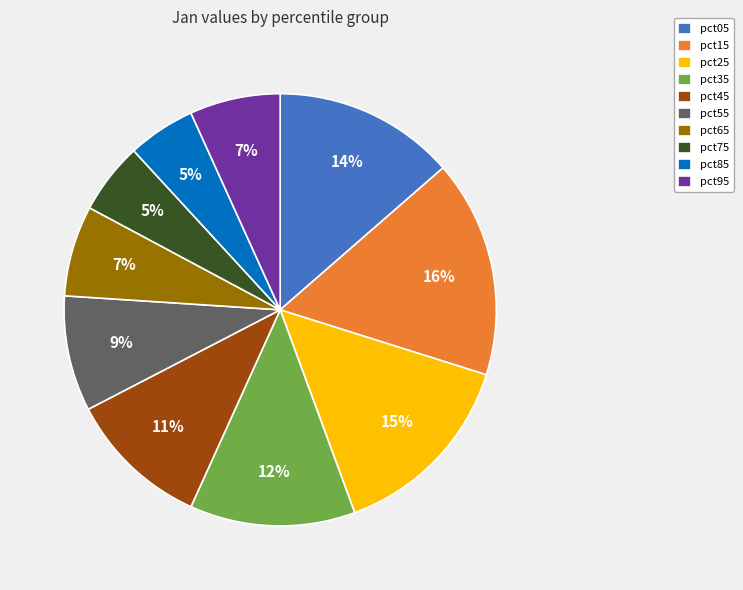

What percentage is the pct25 slice, to the nearest percent?

15%